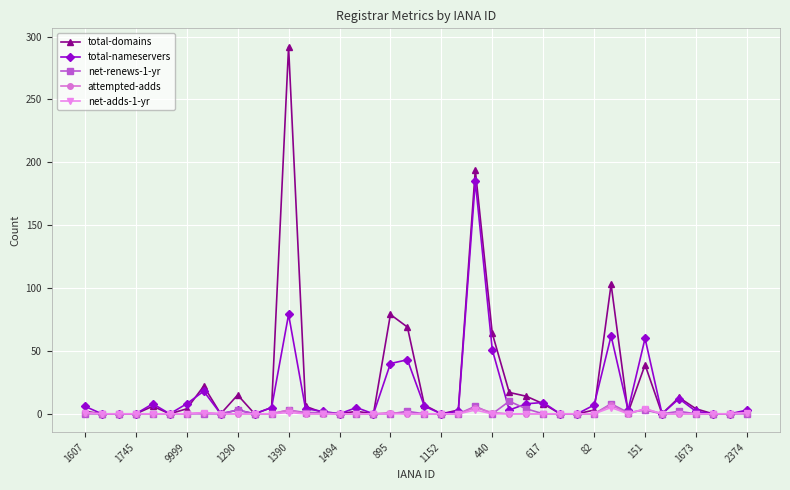

Which series has the widest spread of values?

total-domains